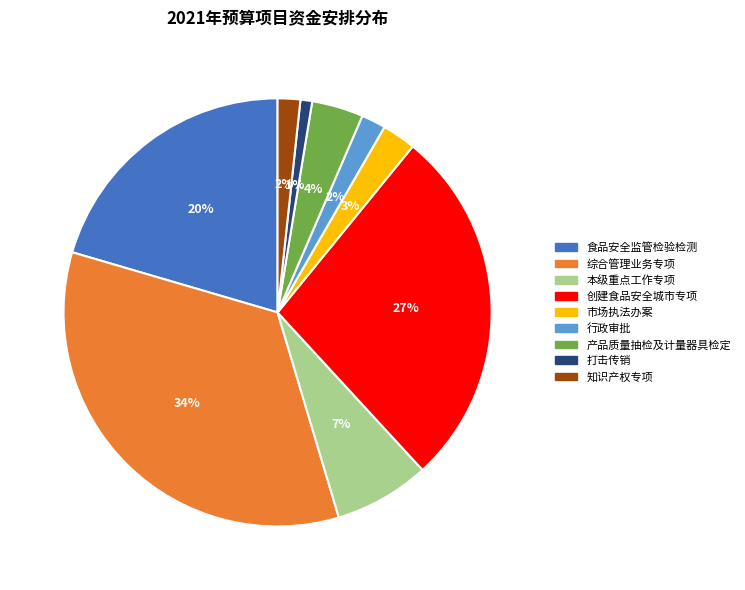

Is there a majority slice in this chart?

No